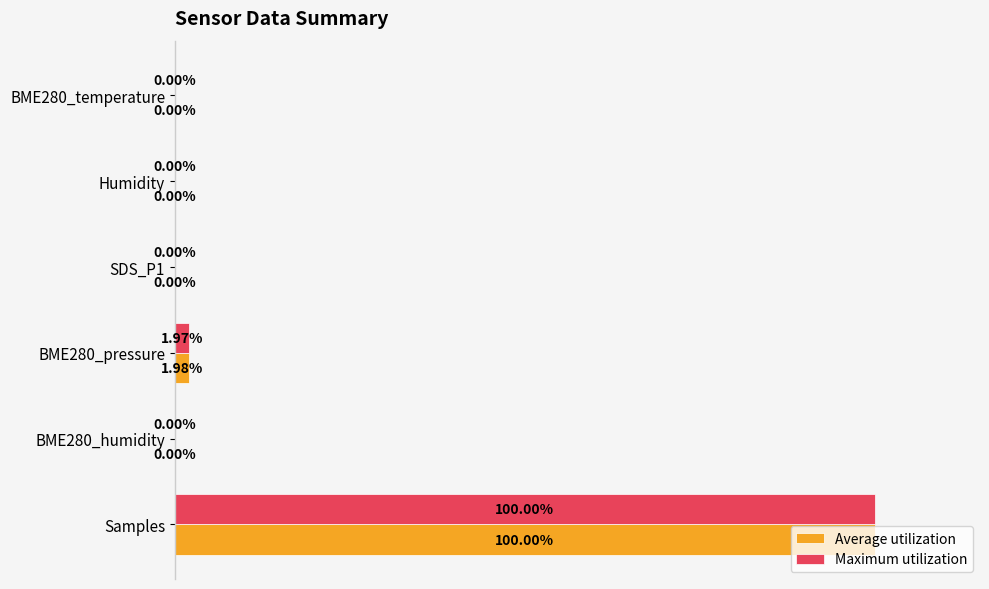

At which category is the sum across all series the highest?

Samples